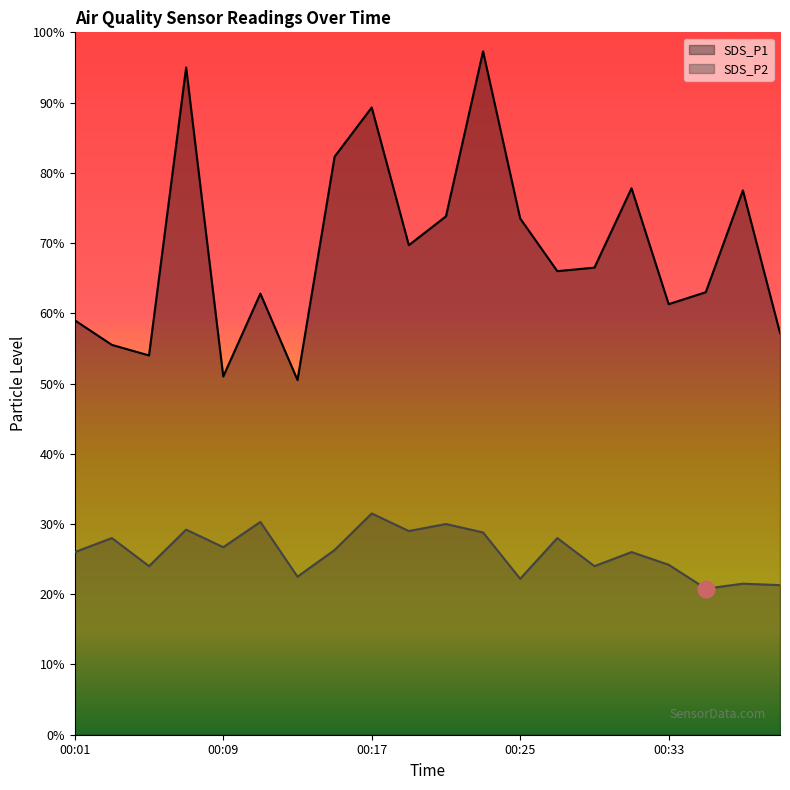

List the labels in order of SDS_P1 value, largest first.

00:23, 00:07, 00:17, 00:15, 00:31, 00:37, 00:21, 00:25, 00:19, 00:29, 00:27, 00:35, 00:11, 00:33, 00:01, 00:39, 00:03, 00:05, 00:09, 00:13